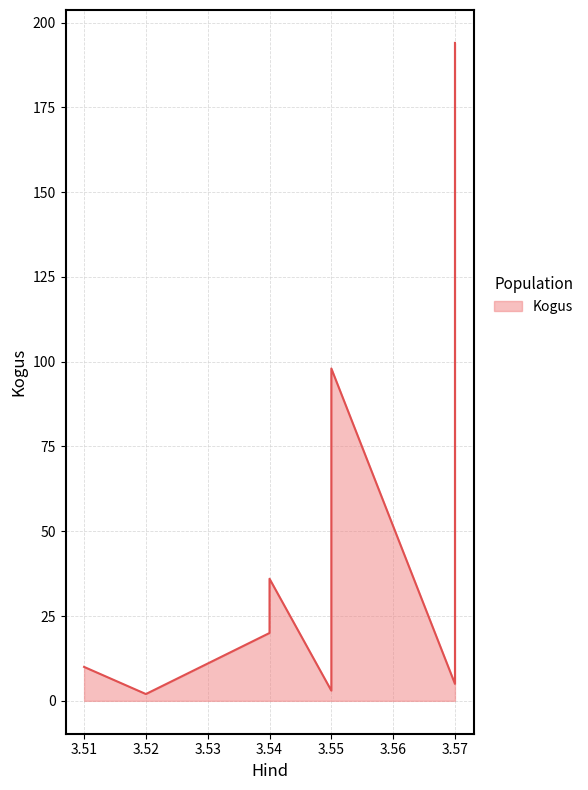

How many lines are shown in the chart?

1